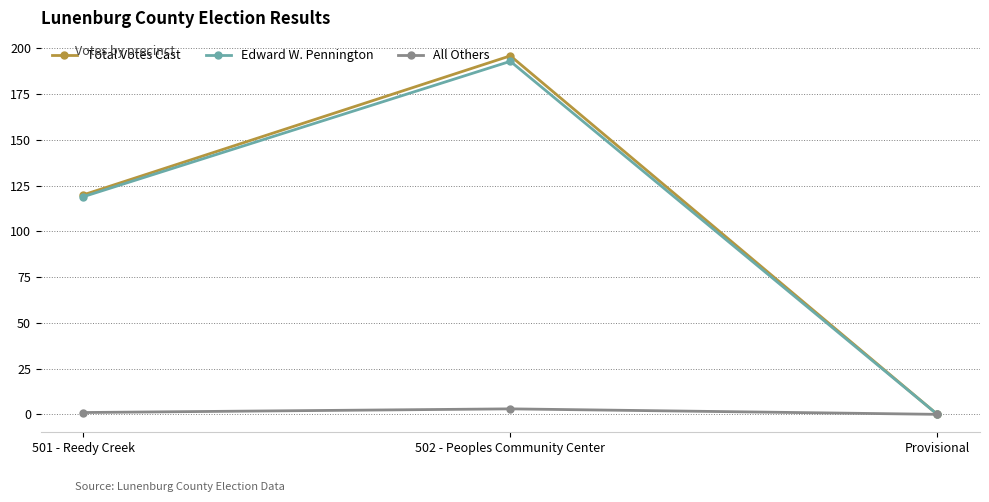

List the labels in order of Edward W. Pennington value, largest first.

502 - Peoples Community Center, 501 - Reedy Creek, Provisional